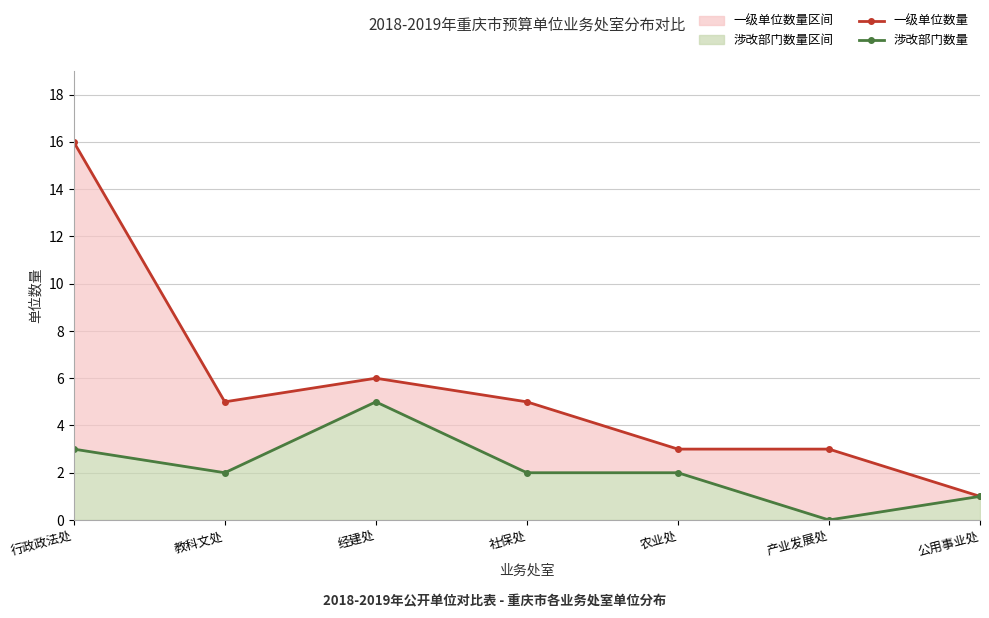

The value of 一级单位数量 at 教科文处 is 5. True or false?

True